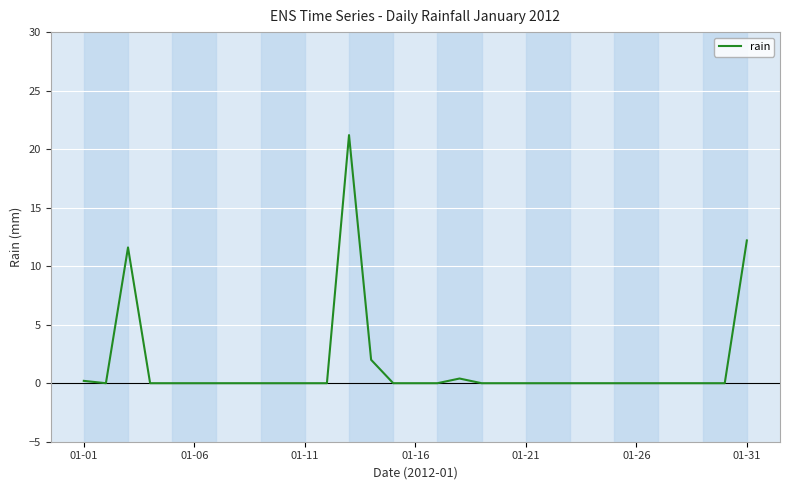

What is the average value?

1.5